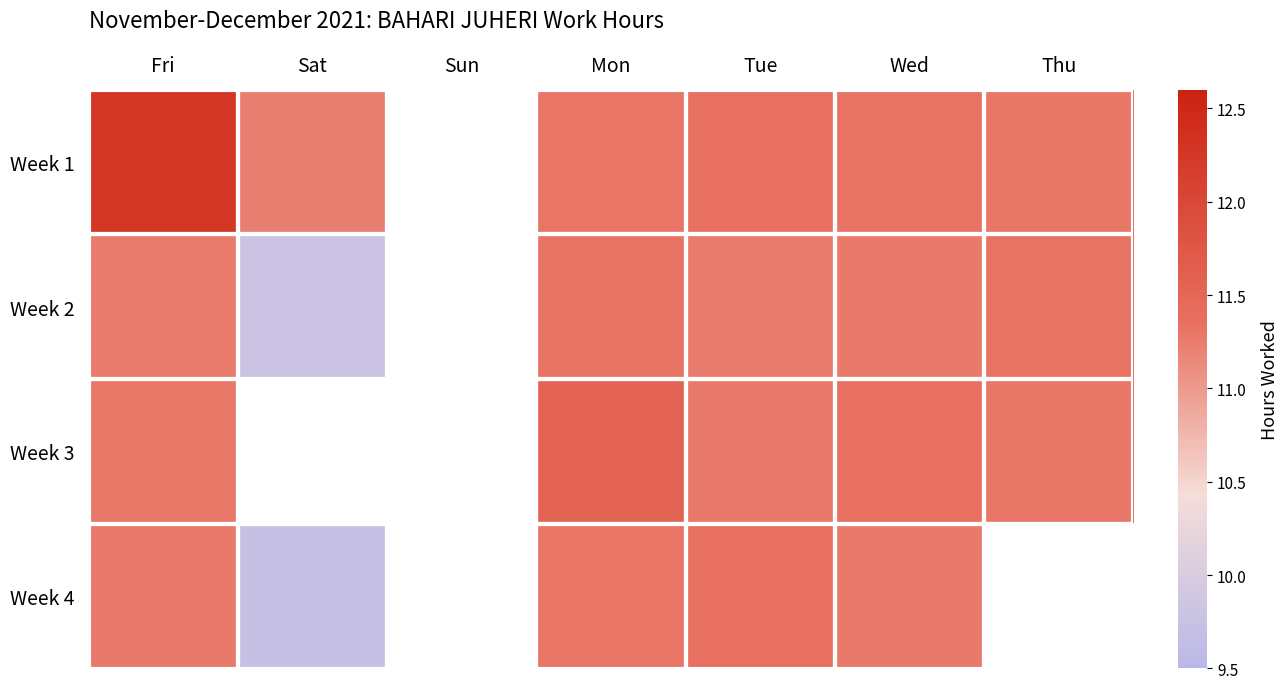

Where is Week 4 nearest to the value 10?

Sat